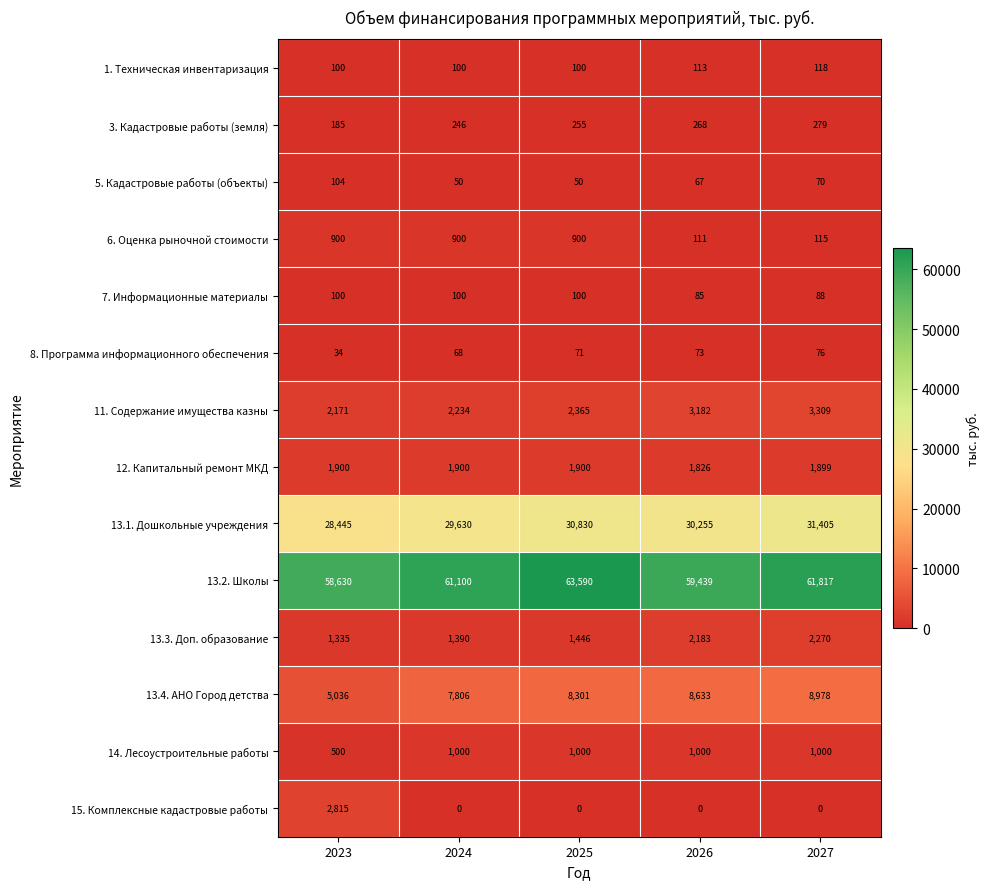

List the labels in order of 13.2. Школы value, largest first.

2025, 2027, 2024, 2026, 2023